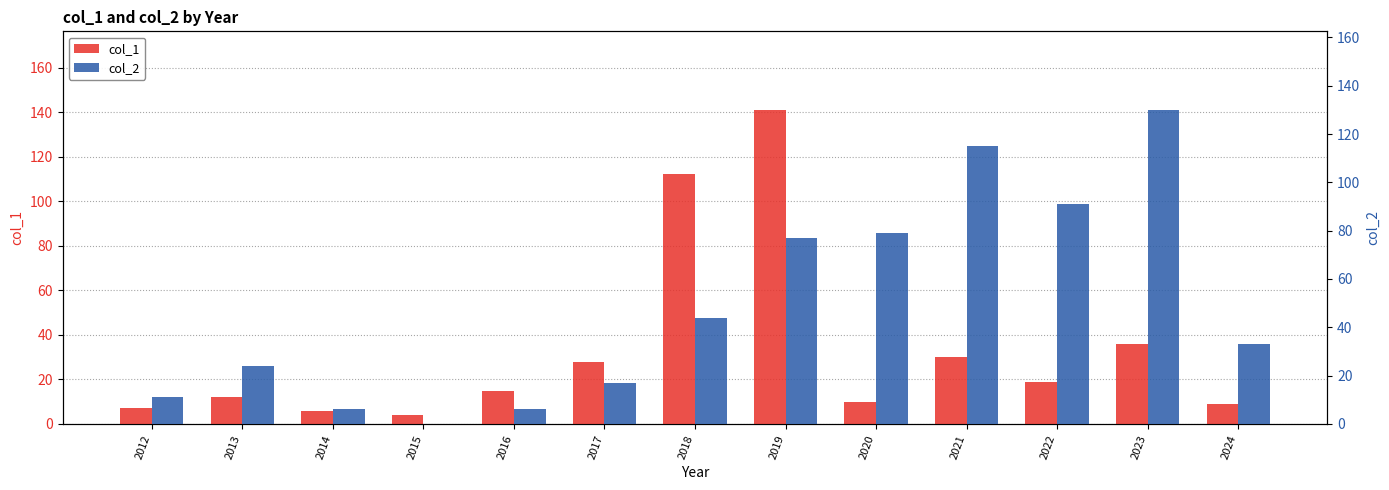

What is the value of the col_2 bar at the 6th from the left?

17